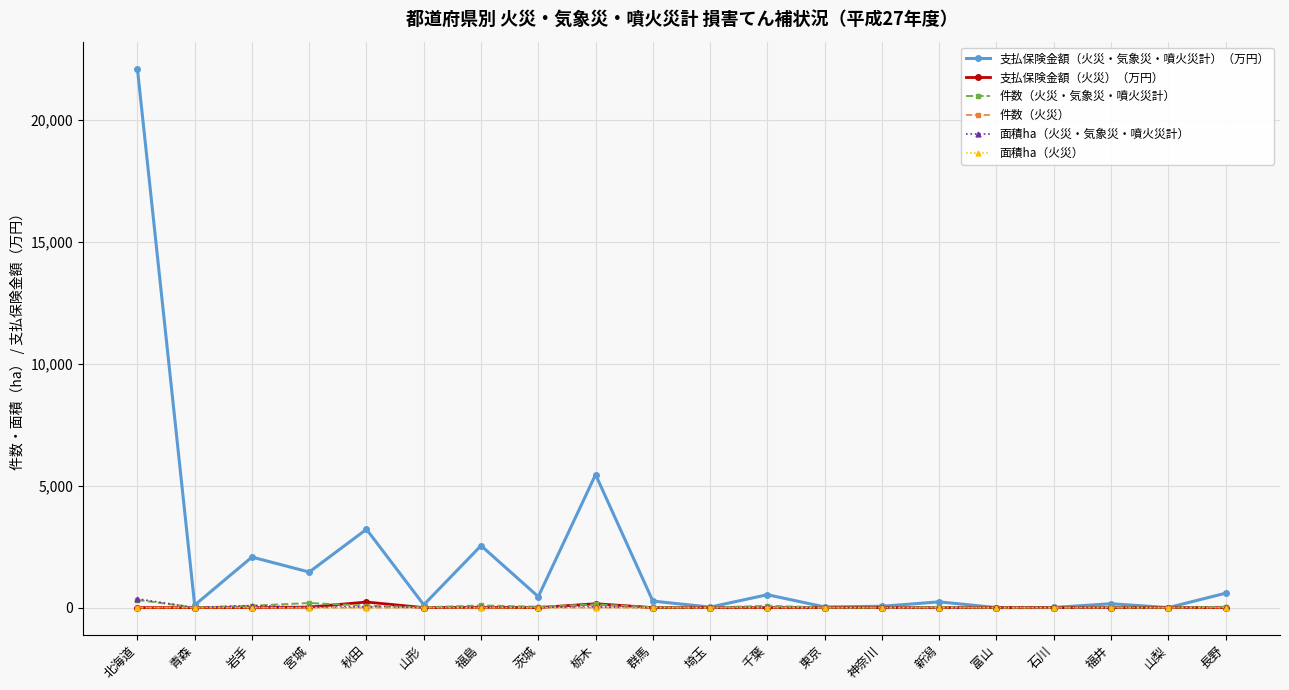

In 件数（火災・気象災・噴火災計）, how many points are higher than both neighbors (excluding endpoints)?

6